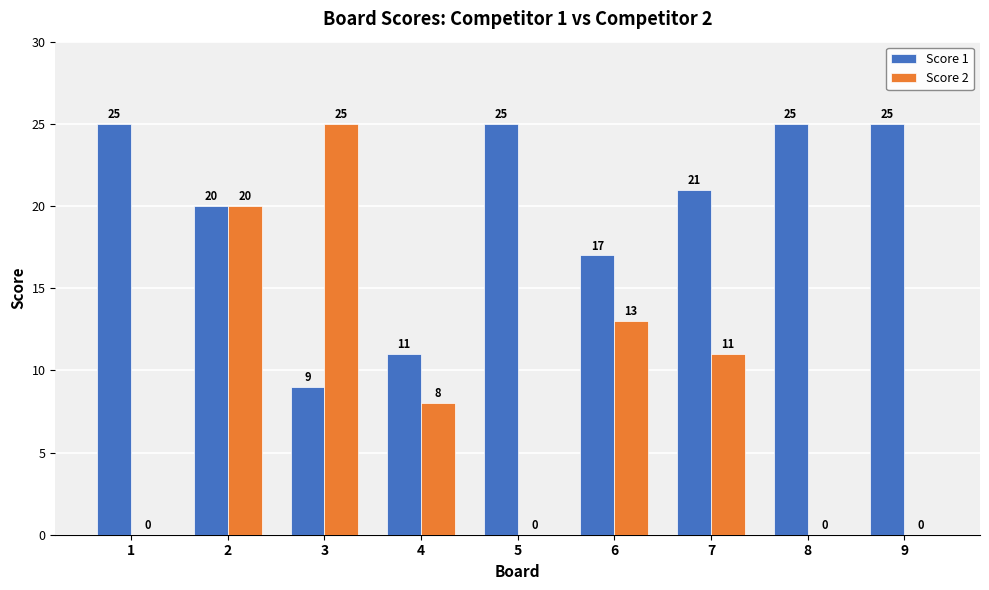

What are all the series names shown in the legend?

Score 1, Score 2